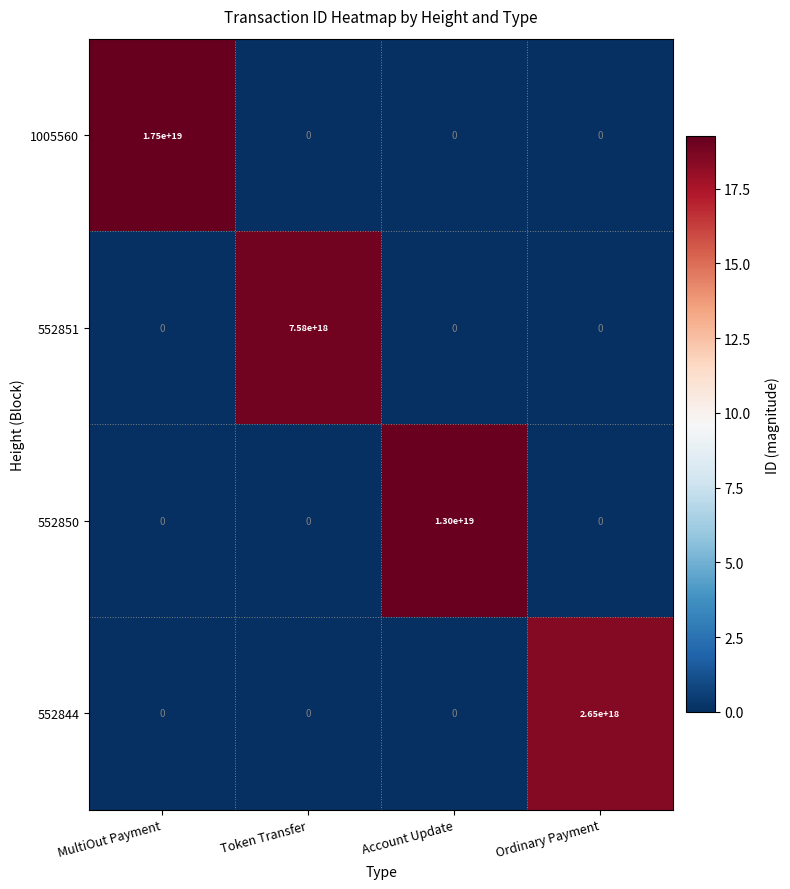

At which category is the sum across all series the highest?

MultiOut Payment